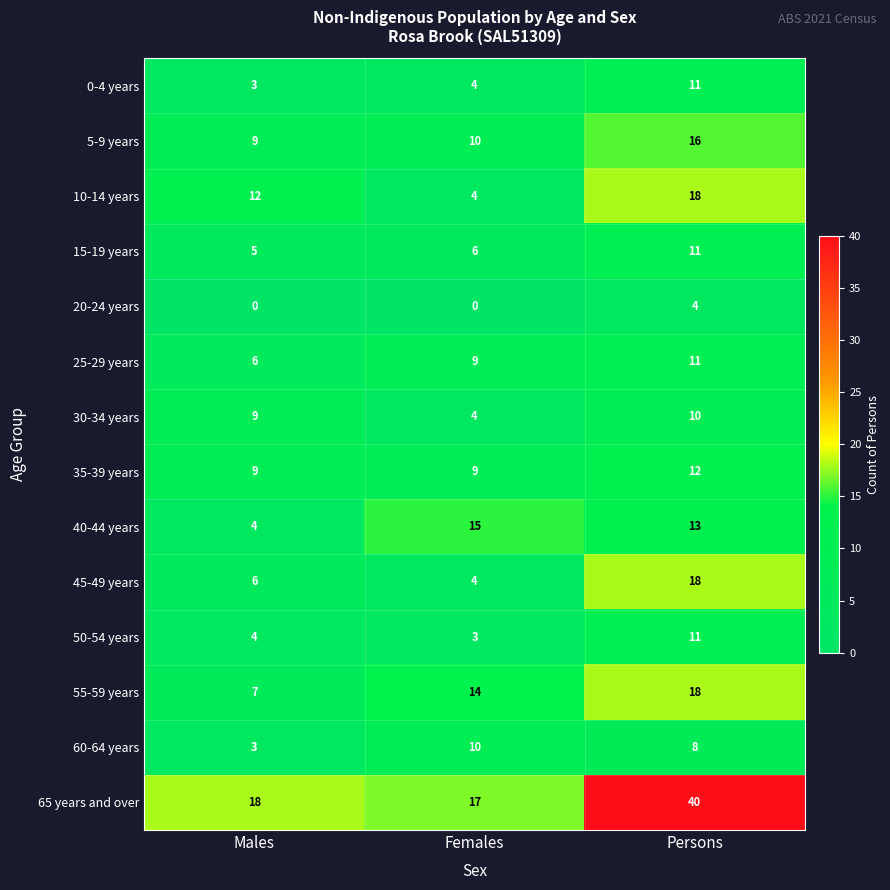

What is the highest value of the 25-29 years series?

11